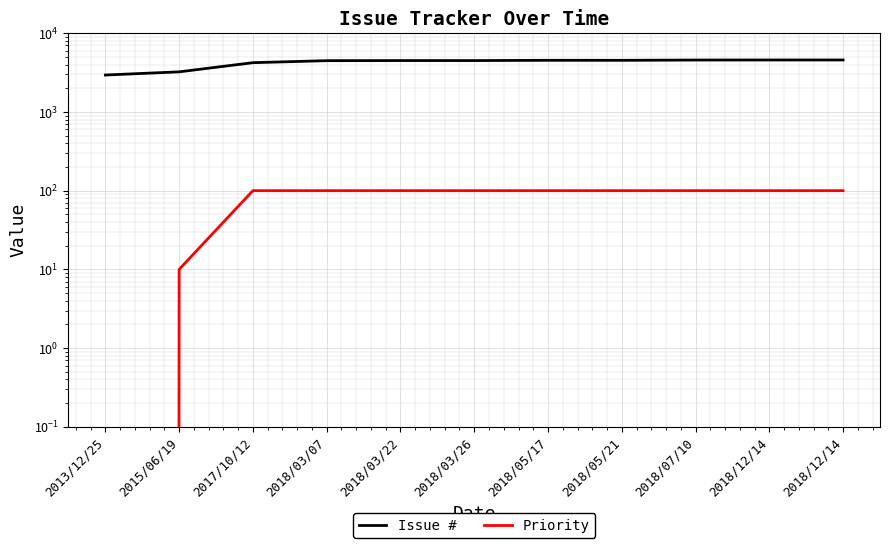

True or false: Issue # and Priority intersect in this chart.

False